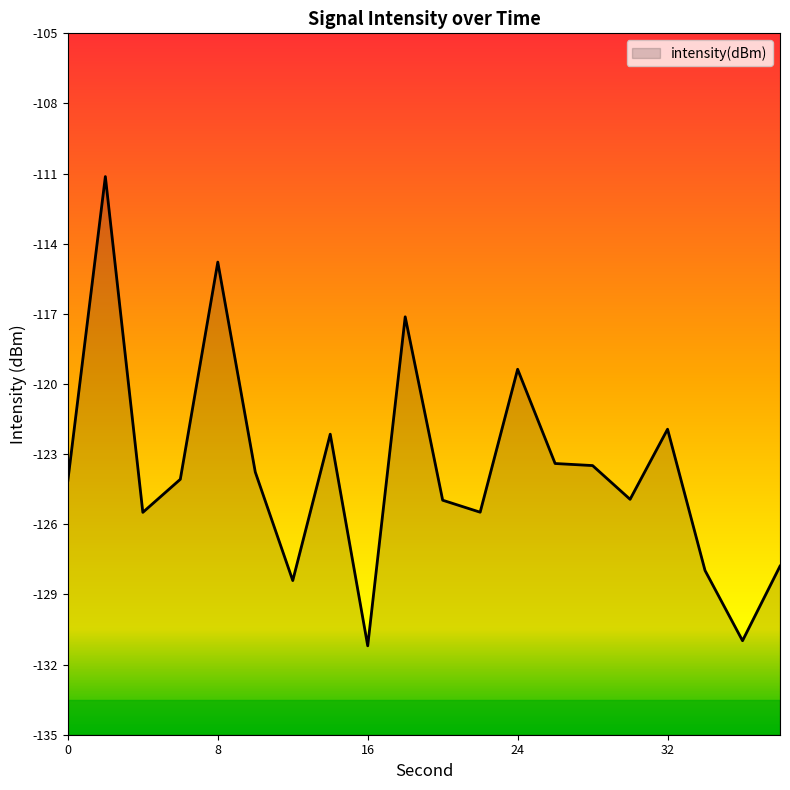

What is the change in value from 6 to 34?

-3.9